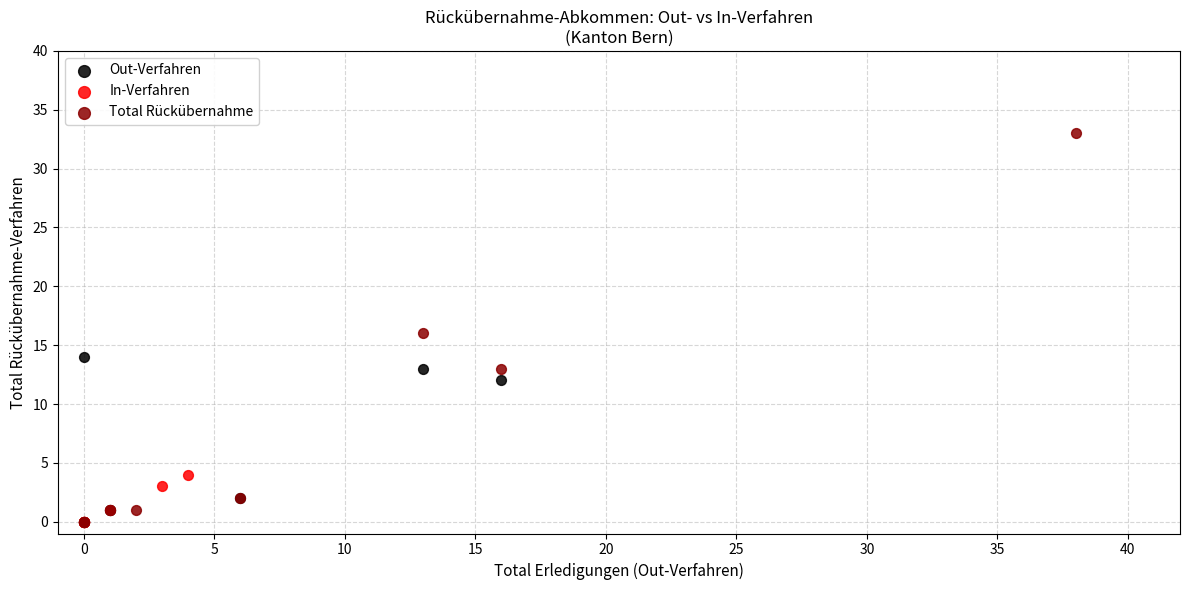

Which series reaches the maximum Y coordinate?

Total Rückübernahme